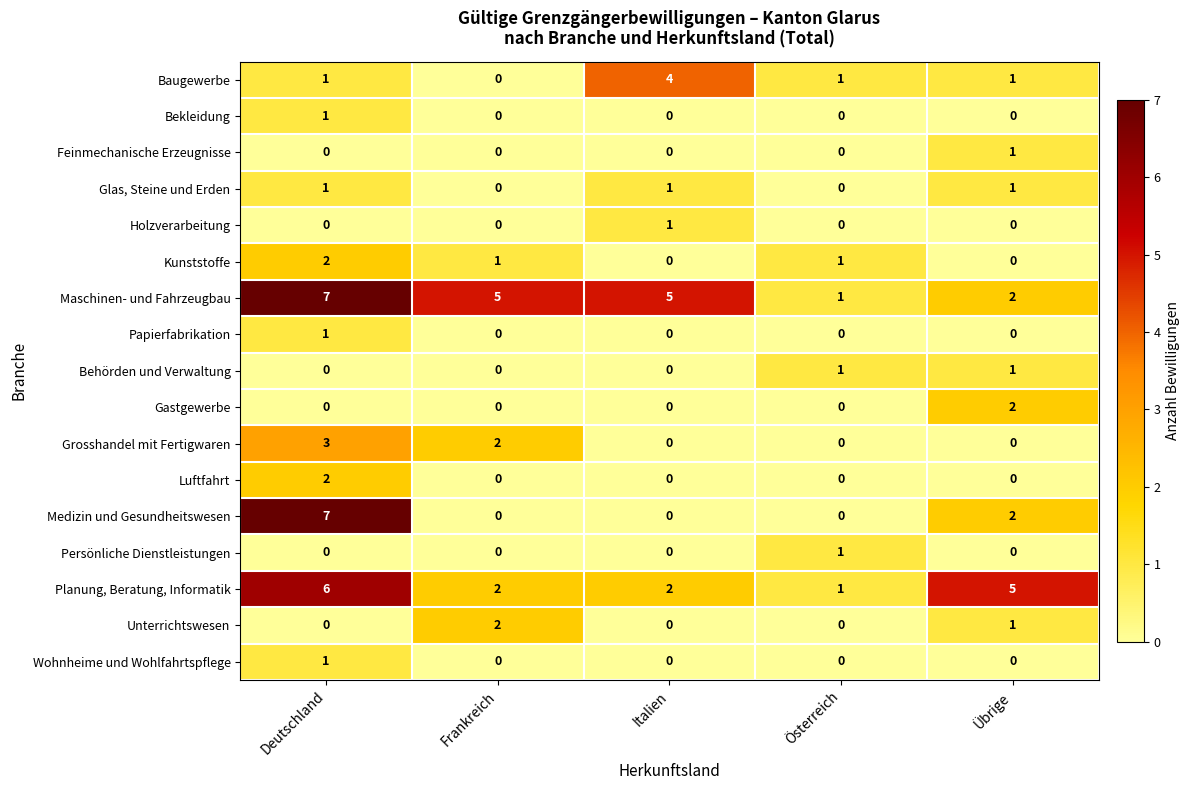

Is it true that Papierfabrikation equals 1 at Übrige?

False